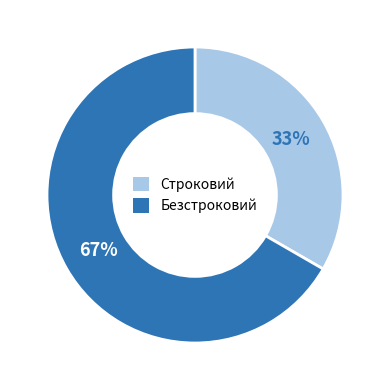

Is Безстроковий the majority of the pie?

Yes